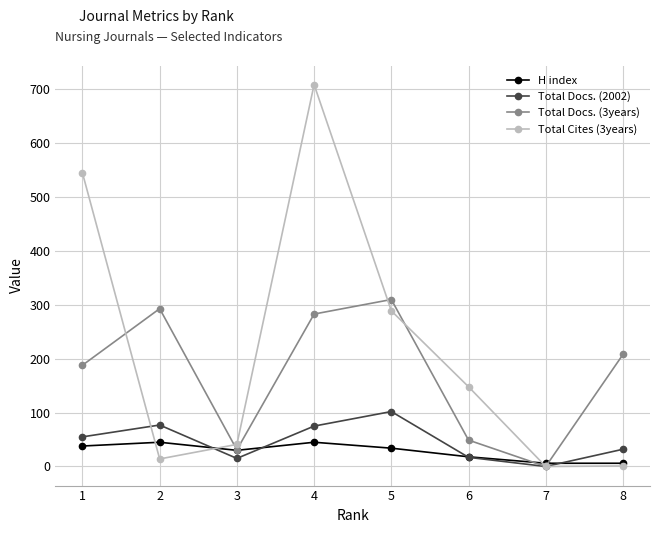

Which series has the largest range (max minus min)?

Total Cites (3years)